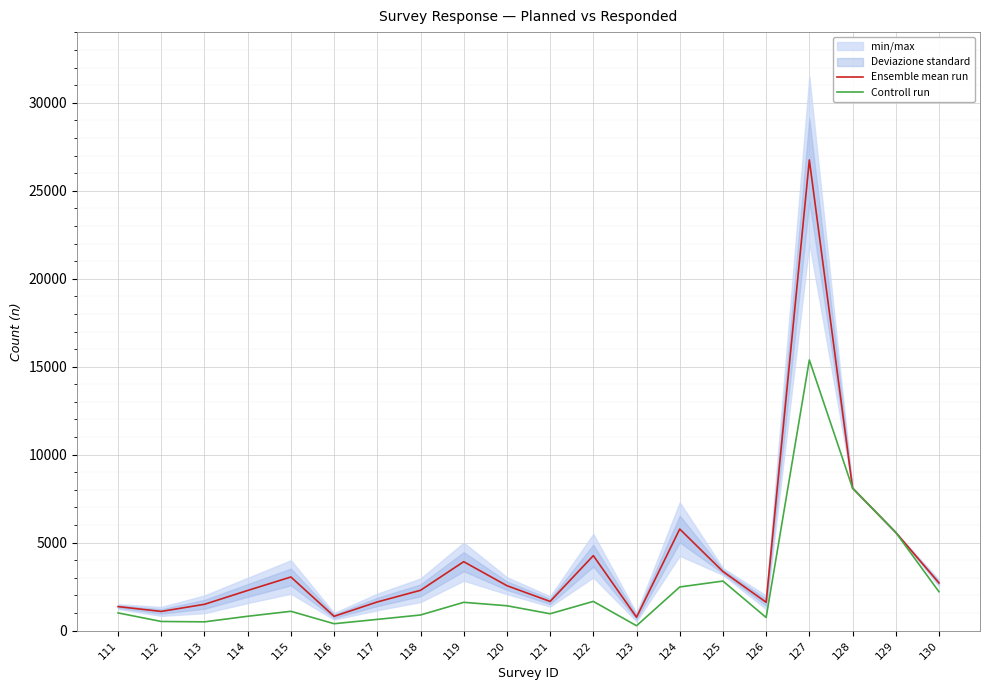

At 111, list the series in order from smallest to largest.

Controll run, Ensemble mean run